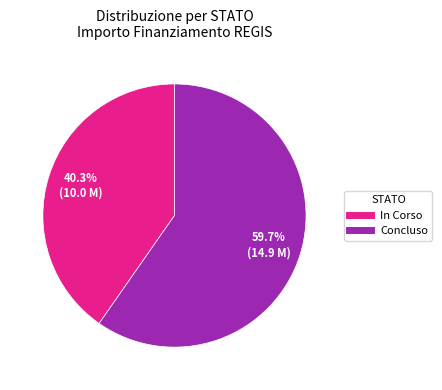

Approximately how many times larger is the value at Concluso compared to In Corso?

1.5